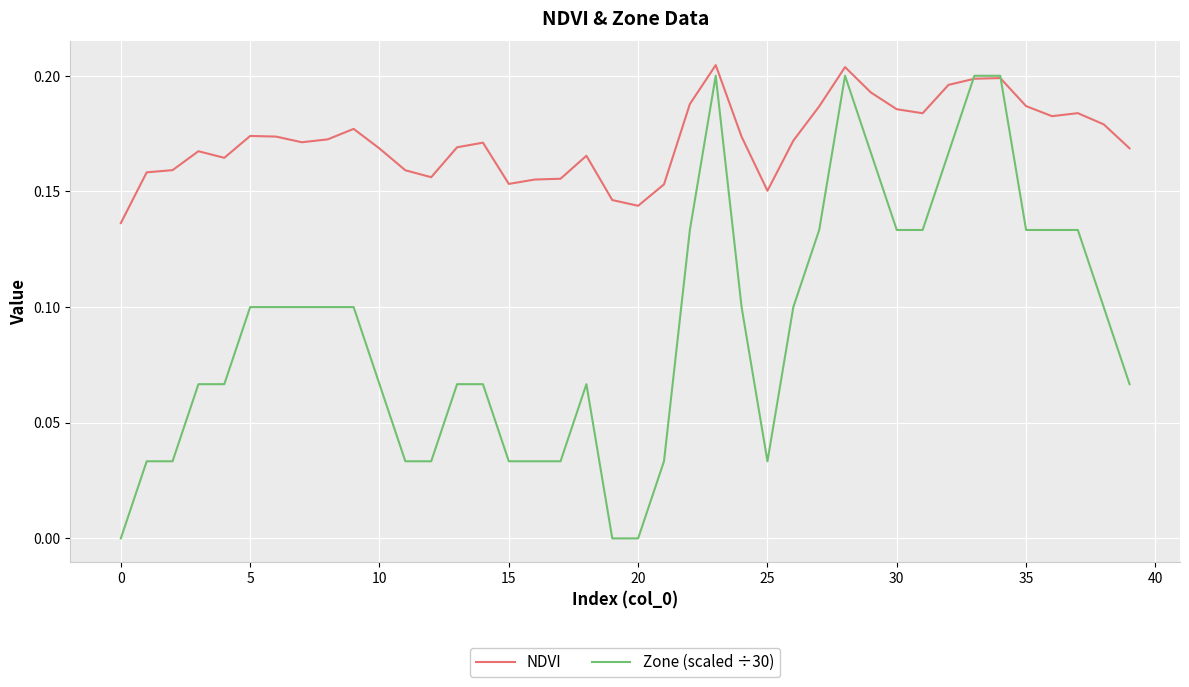

Which series has the largest total across all categories?

NDVI